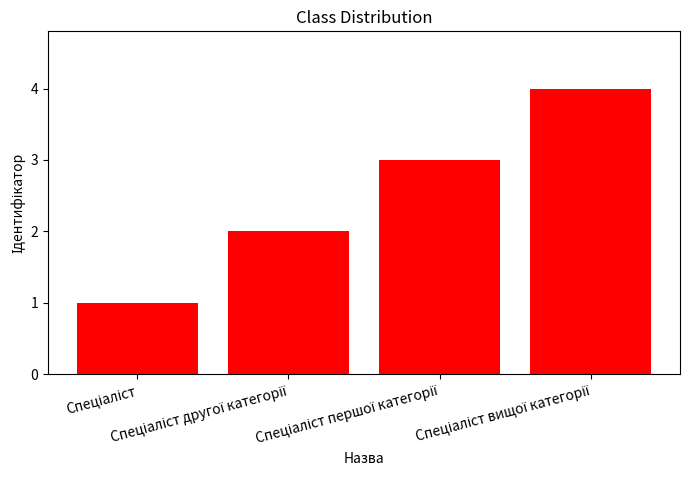

What is the difference between the maximum and minimum values?

3